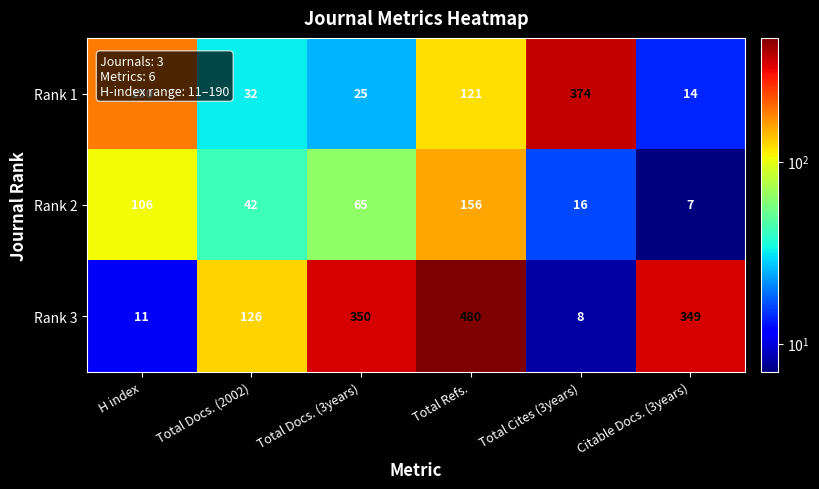

What is the minimum value for Rank 3?

8